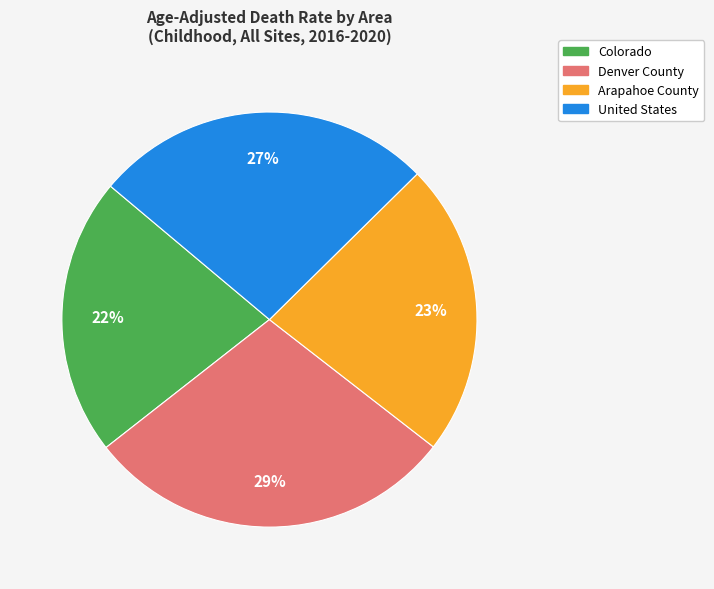

Is it true that Arapahoe County is 23% of the pie?

True